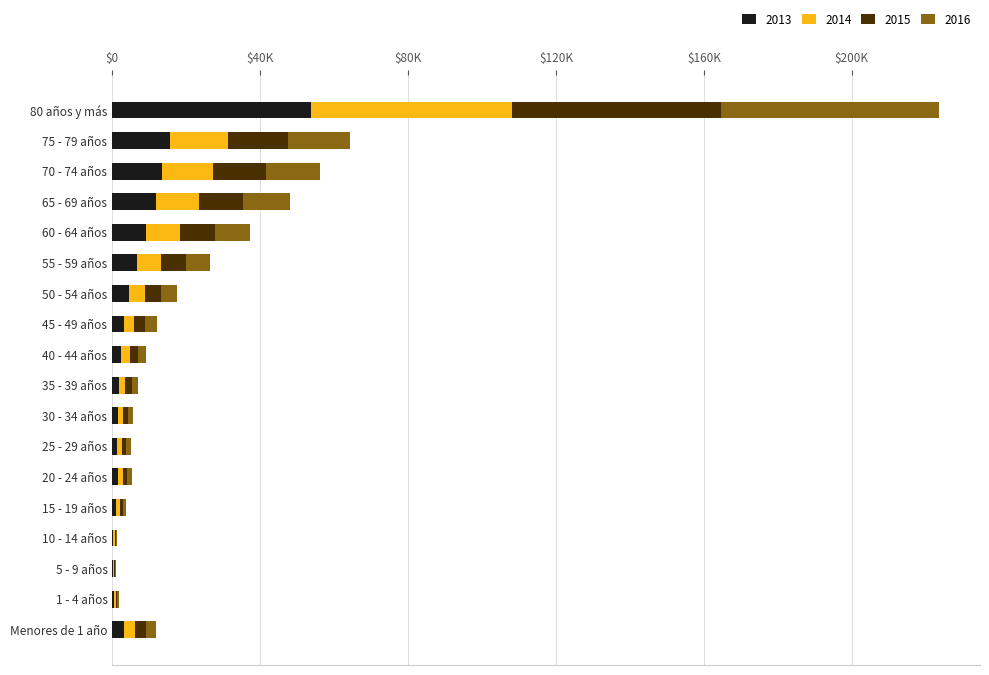

What are all the series names shown in the legend?

2013, 2014, 2015, 2016